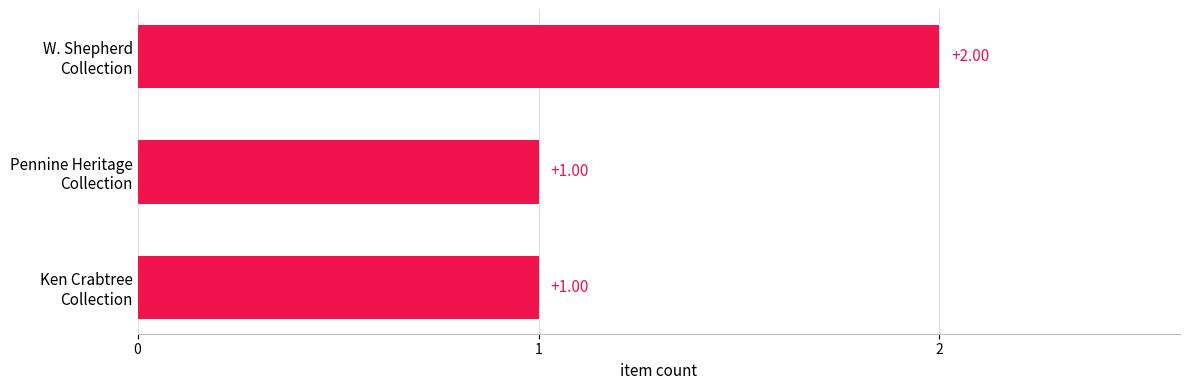

What is the sum of all values?

4